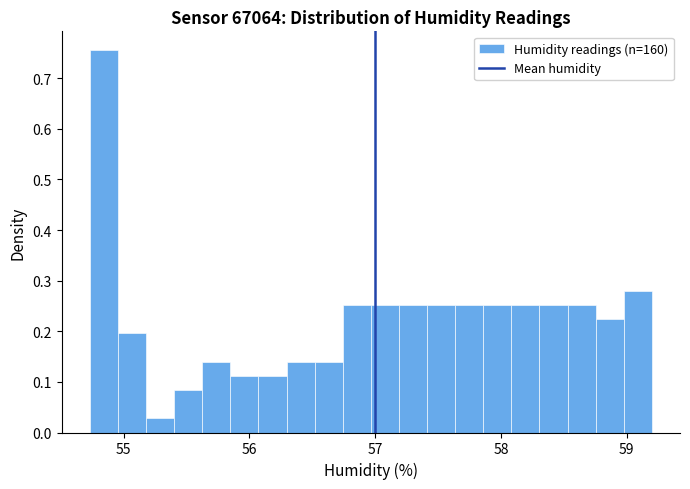

Read against the x-axis, roughly where is the centre of the tallest bar?

54.8